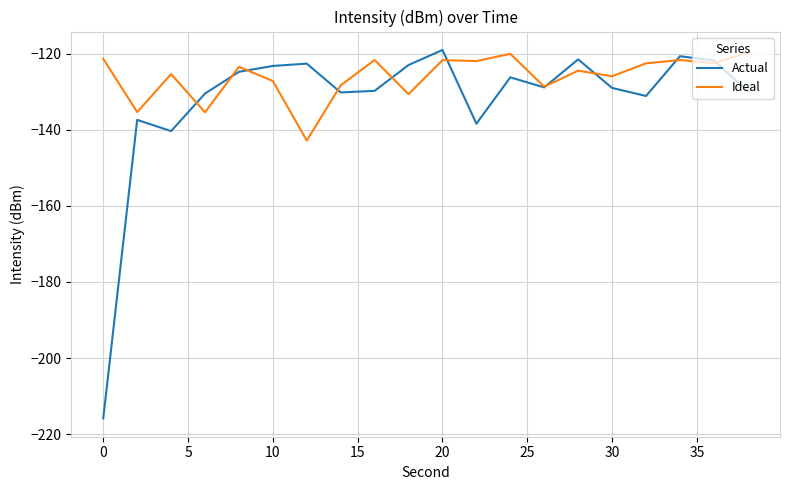

Which series has the widest spread of values?

Actual